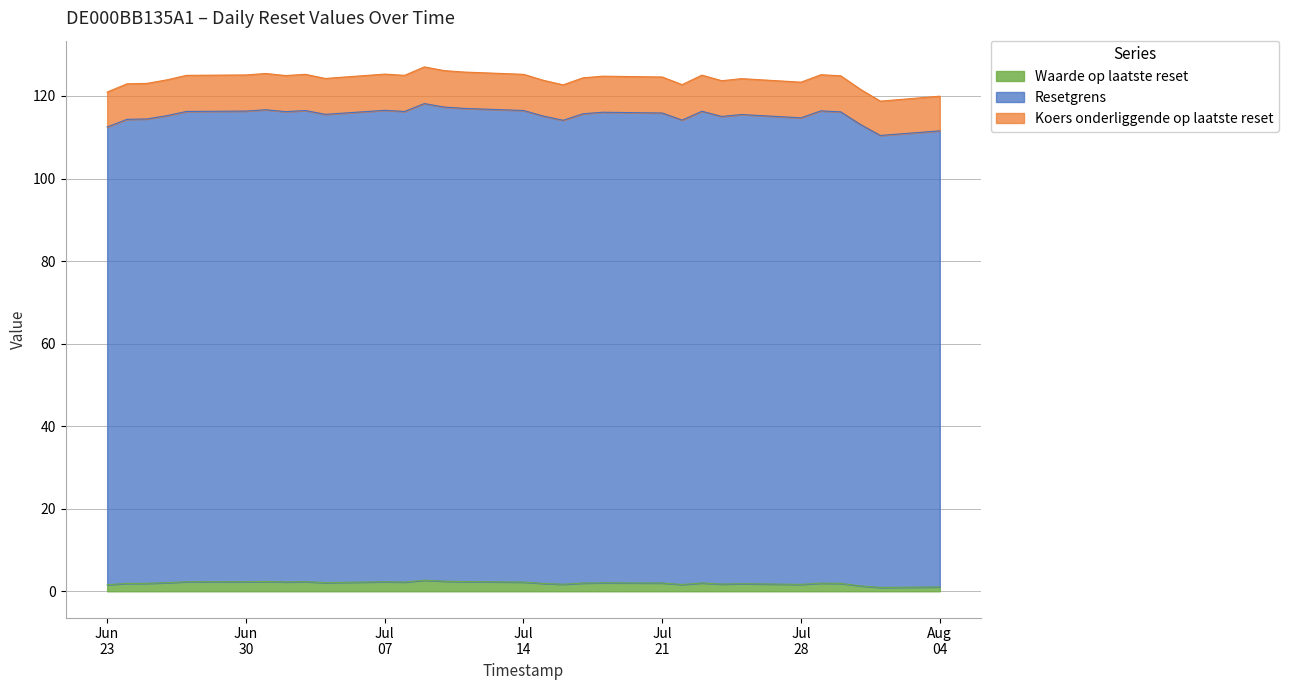

Reading left to right, transcribe all the data shown in this chart.

Resetgrens: 112.5	114.3	114.4	115.2	116.2	116.3	116.7	116.2	116.5	115.6	116.5	116.2	118.2	117.3	117.0	116.5	115.1	114.1	115.7	116.1	115.9	114.2	116.3	115.0	115.5	114.7	116.4	116.2	113.1	110.4	111.6
Koers onderliggende op laatste reset: 121.0	123.0	123.0	123.9	125.0	125.1	125.5	125.0	125.2	124.2	125.3	125.0	127.0	126.2	125.8	125.2	123.8	122.7	124.4	124.8	124.6	122.8	125.0	123.7	124.2	123.3	125.2	124.9	121.6	118.8	120.0
Waarde op laatste reset: 1.6	1.9	1.9	2.1	2.3	2.3	2.4	2.3	2.3	2.1	2.3	2.2	2.7	2.5	2.4	2.2	1.9	1.7	2.0	2.1	2.0	1.6	2.0	1.8	1.8	1.7	2.0	1.9	1.3	0.9	1.1